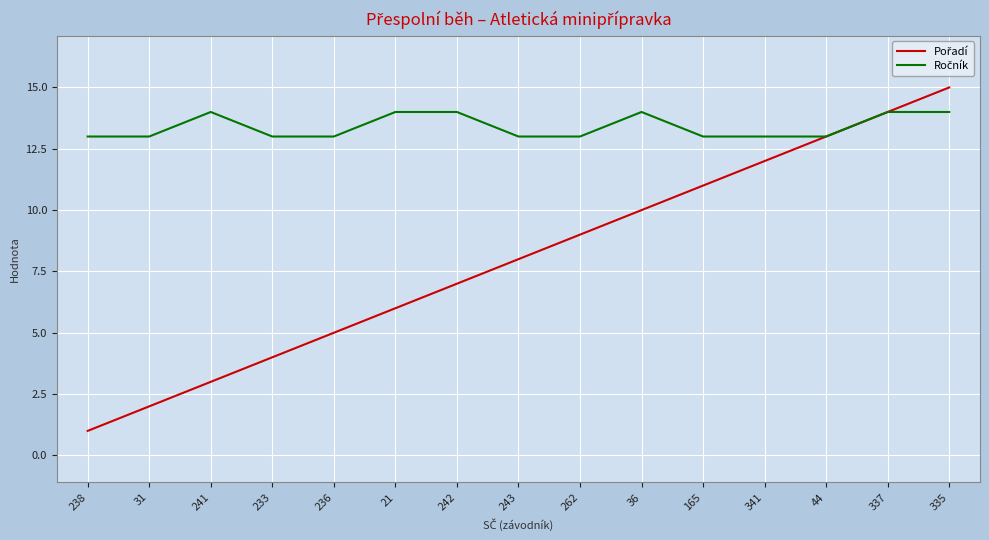

What is the spread (max minus min) of values at 236?

8